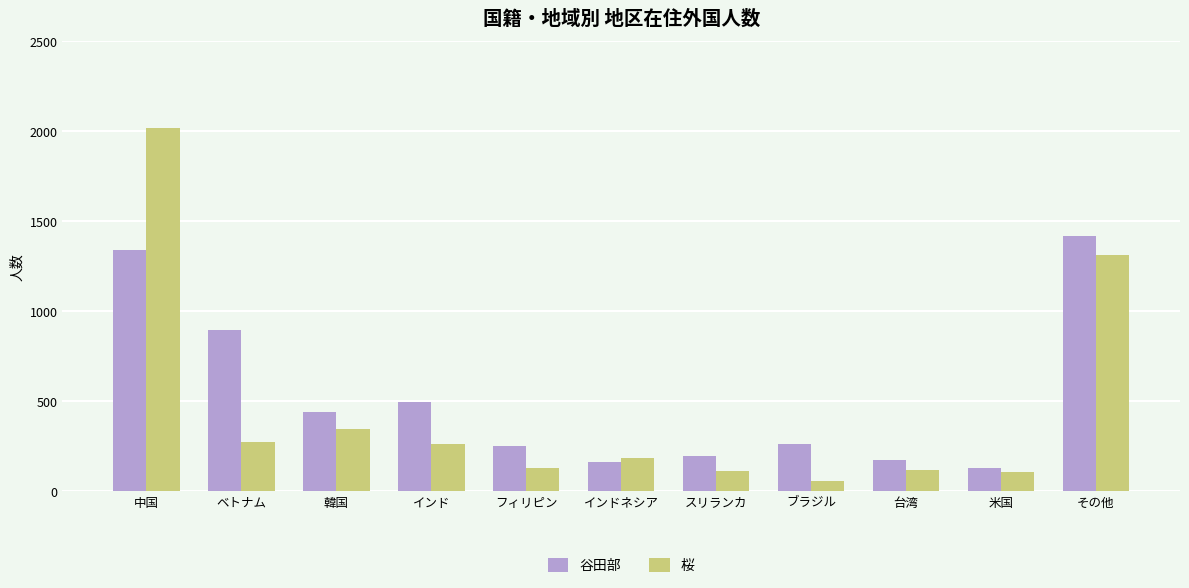

The value of 桜 at スリランカ is 112. True or false?

True